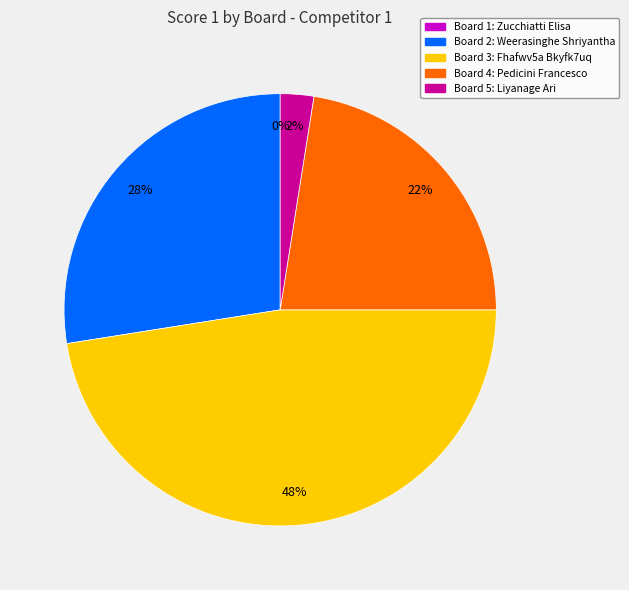

Between 4 and 2, which is larger?

2